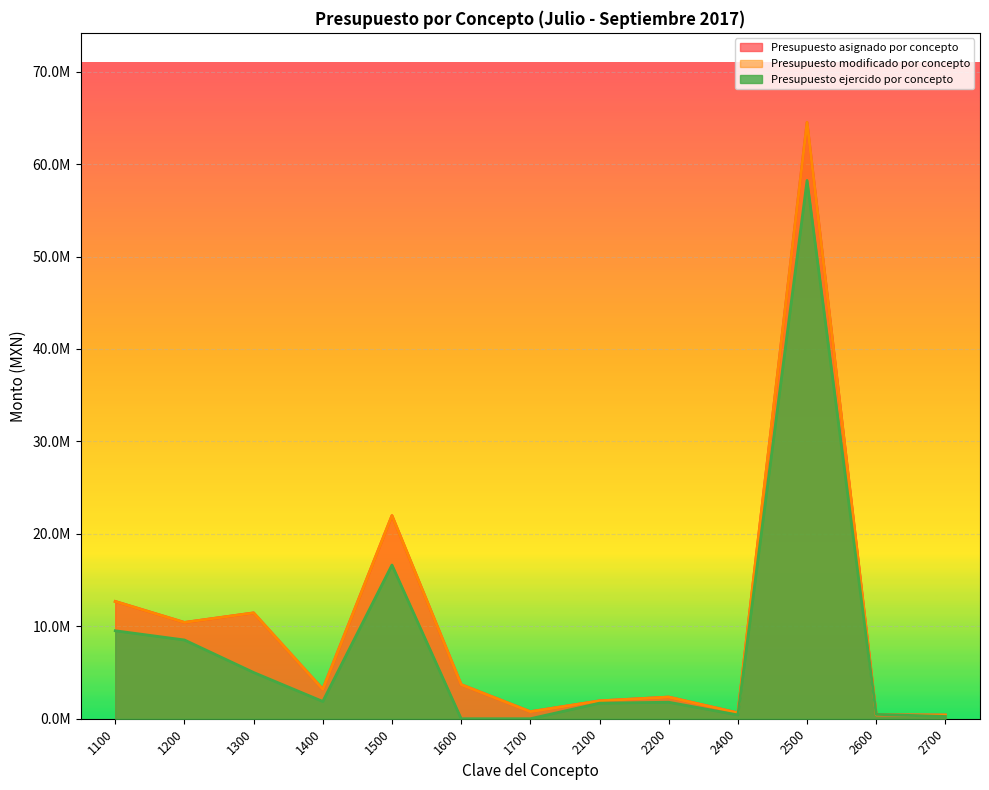

True or false: Presupuesto asignado por concepto and Presupuesto modificado por concepto cross at least once.

False